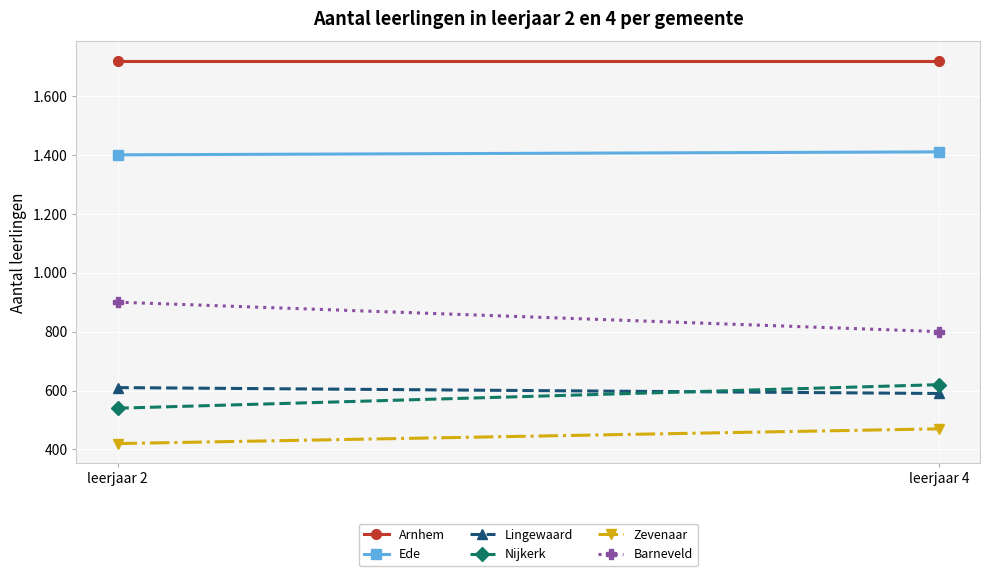

At which category is the sum across all series the highest?

leerjaar 4